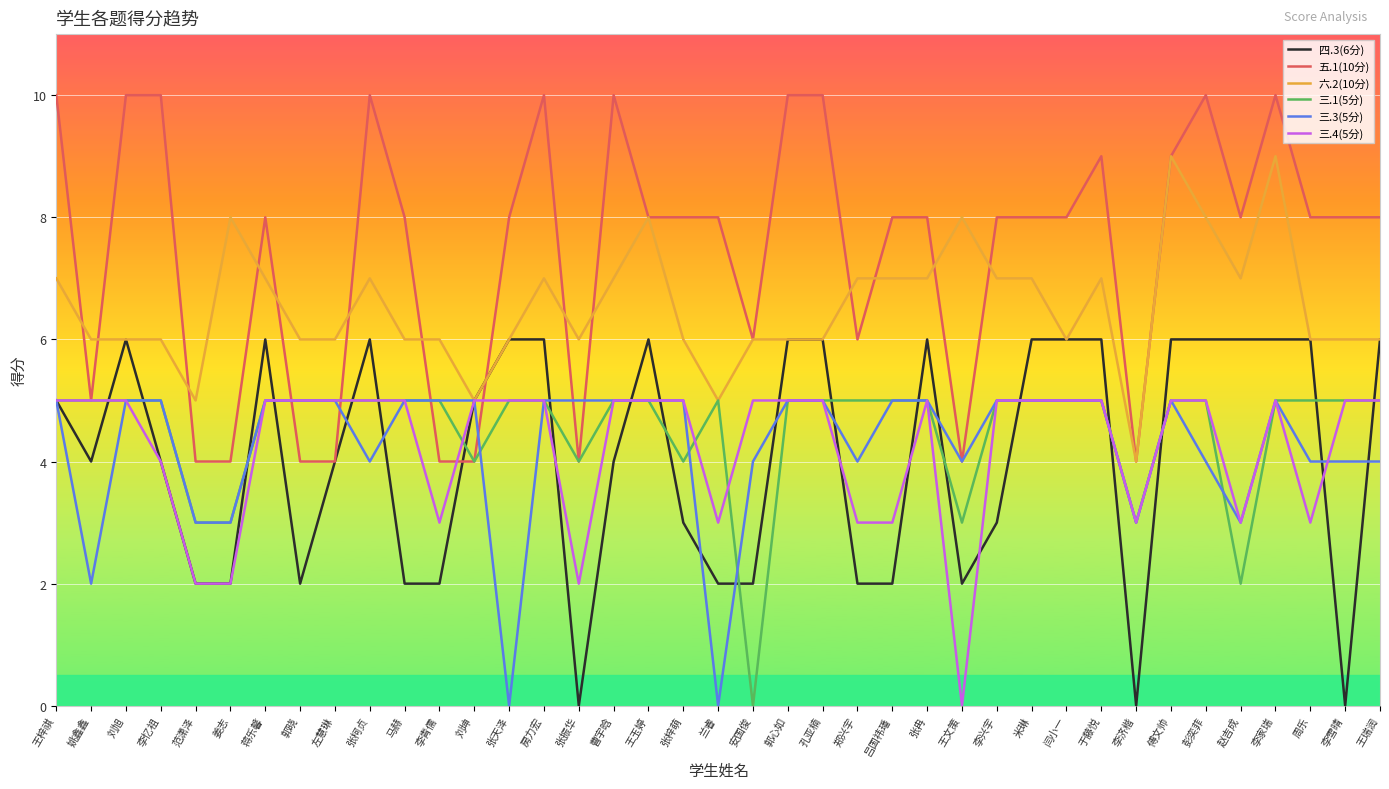

Reading left to right, list all the values displayed in this chart.

四.3(6分): 王梓祺=5	姚鑫鑫=4	刘旭=6	李忆祖=4	范潇泽=2	姜志=2	蒋乐馨=6	郭晓=2	左慧琳=4	张柯贞=6	马赫=2	李青儒=2	刘坤=5	张天泽=6	房力宏=6	张振华=0	曹宇晗=4	王玉婷=6	张梓萌=3	兰睿=2	安国俊=2	郭心如=6	孔亚楠=6	郑兴宇=2	吕国祎璠=2	张冉=6	王文策=2	李兴宇=3	米琳=6	闫小一=6	于藤悦=6	李济楷=0	傅文帅=6	彭奕菲=6	赵吉成=6	李家瑞=6	周乐=6	李雪晴=0	王瑞润=6
五.1(10分): 王梓祺=10	姚鑫鑫=5	刘旭=10	李忆祖=10	范潇泽=4	姜志=4	蒋乐馨=8	郭晓=4	左慧琳=4	张柯贞=10	马赫=8	李青儒=4	刘坤=4	张天泽=8	房力宏=10	张振华=4	曹宇晗=10	王玉婷=8	张梓萌=8	兰睿=8	安国俊=6	郭心如=10	孔亚楠=10	郑兴宇=6	吕国祎璠=8	张冉=8	王文策=4	李兴宇=8	米琳=8	闫小一=8	于藤悦=9	李济楷=4	傅文帅=9	彭奕菲=10	赵吉成=8	李家瑞=10	周乐=8	李雪晴=8	王瑞润=8
六.2(10分): 王梓祺=7	姚鑫鑫=6	刘旭=6	李忆祖=6	范潇泽=5	姜志=8	蒋乐馨=7	郭晓=6	左慧琳=6	张柯贞=7	马赫=6	李青儒=6	刘坤=5	张天泽=6	房力宏=7	张振华=6	曹宇晗=7	王玉婷=8	张梓萌=6	兰睿=5	安国俊=6	郭心如=6	孔亚楠=6	郑兴宇=7	吕国祎璠=7	张冉=7	王文策=8	李兴宇=7	米琳=7	闫小一=6	于藤悦=7	李济楷=4	傅文帅=9	彭奕菲=8	赵吉成=7	李家瑞=9	周乐=6	李雪晴=6	王瑞润=6
三.1(5分): 王梓祺=5	姚鑫鑫=5	刘旭=5	李忆祖=5	范潇泽=3	姜志=3	蒋乐馨=5	郭晓=5	左慧琳=5	张柯贞=5	马赫=5	李青儒=5	刘坤=4	张天泽=5	房力宏=5	张振华=4	曹宇晗=5	王玉婷=5	张梓萌=4	兰睿=5	安国俊=0	郭心如=5	孔亚楠=5	郑兴宇=5	吕国祎璠=5	张冉=5	王文策=3	李兴宇=5	米琳=5	闫小一=5	于藤悦=5	李济楷=3	傅文帅=5	彭奕菲=5	赵吉成=2	李家瑞=5	周乐=5	李雪晴=5	王瑞润=5
三.3(5分): 王梓祺=5	姚鑫鑫=2	刘旭=5	李忆祖=5	范潇泽=3	姜志=3	蒋乐馨=5	郭晓=5	左慧琳=5	张柯贞=4	马赫=5	李青儒=5	刘坤=5	张天泽=0	房力宏=5	张振华=5	曹宇晗=5	王玉婷=5	张梓萌=5	兰睿=0	安国俊=4	郭心如=5	孔亚楠=5	郑兴宇=4	吕国祎璠=5	张冉=5	王文策=4	李兴宇=5	米琳=5	闫小一=5	于藤悦=5	李济楷=3	傅文帅=5	彭奕菲=4	赵吉成=3	李家瑞=5	周乐=4	李雪晴=4	王瑞润=4
三.4(5分): 王梓祺=5	姚鑫鑫=5	刘旭=5	李忆祖=4	范潇泽=2	姜志=2	蒋乐馨=5	郭晓=5	左慧琳=5	张柯贞=5	马赫=5	李青儒=3	刘坤=5	张天泽=5	房力宏=5	张振华=2	曹宇晗=5	王玉婷=5	张梓萌=5	兰睿=3	安国俊=5	郭心如=5	孔亚楠=5	郑兴宇=3	吕国祎璠=3	张冉=5	王文策=0	李兴宇=5	米琳=5	闫小一=5	于藤悦=5	李济楷=3	傅文帅=5	彭奕菲=5	赵吉成=3	李家瑞=5	周乐=3	李雪晴=5	王瑞润=5